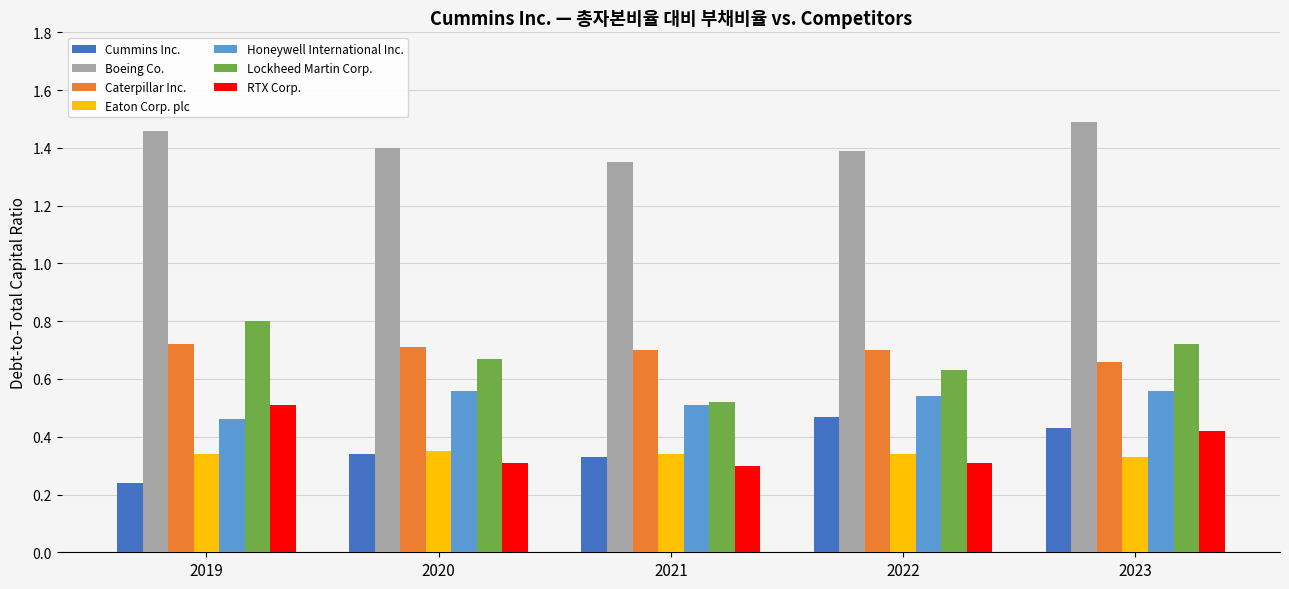

What is the sum of all Eaton Corp. plc values?

1.7